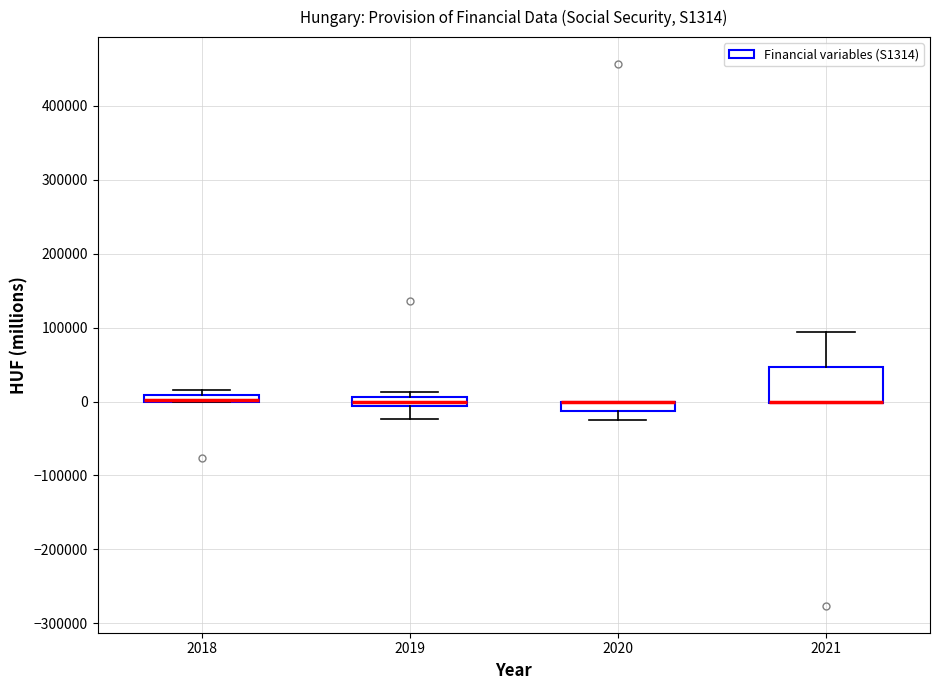

Which box is the tallest, from its lower edge to its upper edge?

2021